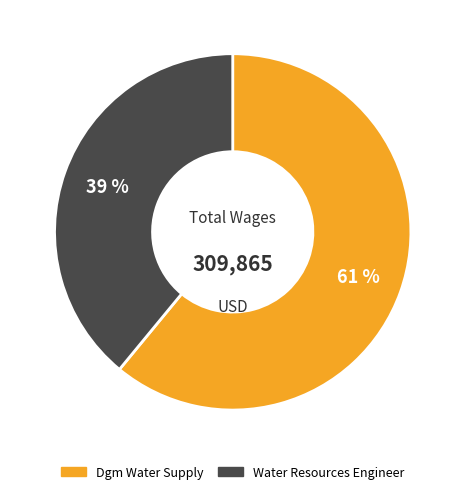

Do Water Resources Engineer and Dgm Water Supply together represent more than half of the pie?

Yes